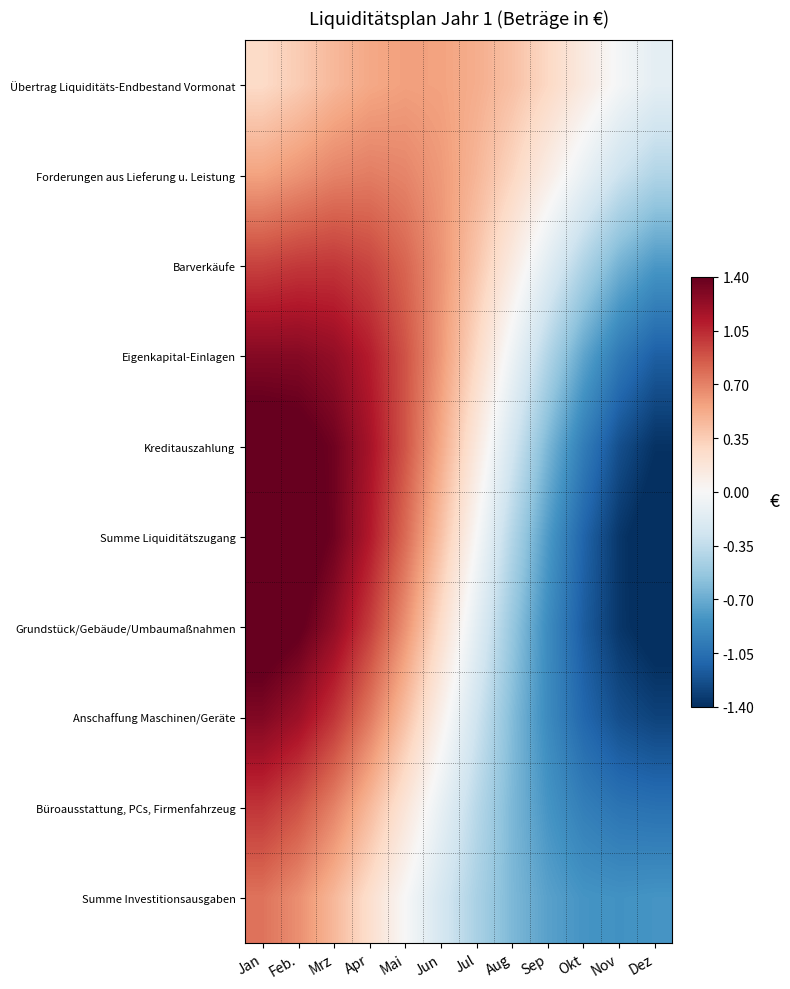

What is the total value across all series at Aug?

-2.3